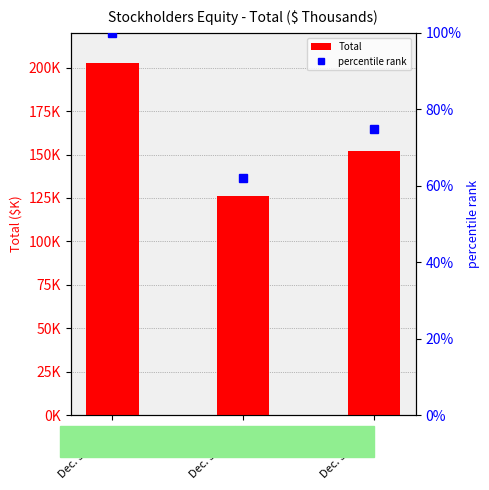

What is the sum of all percentile rank values?

236.9